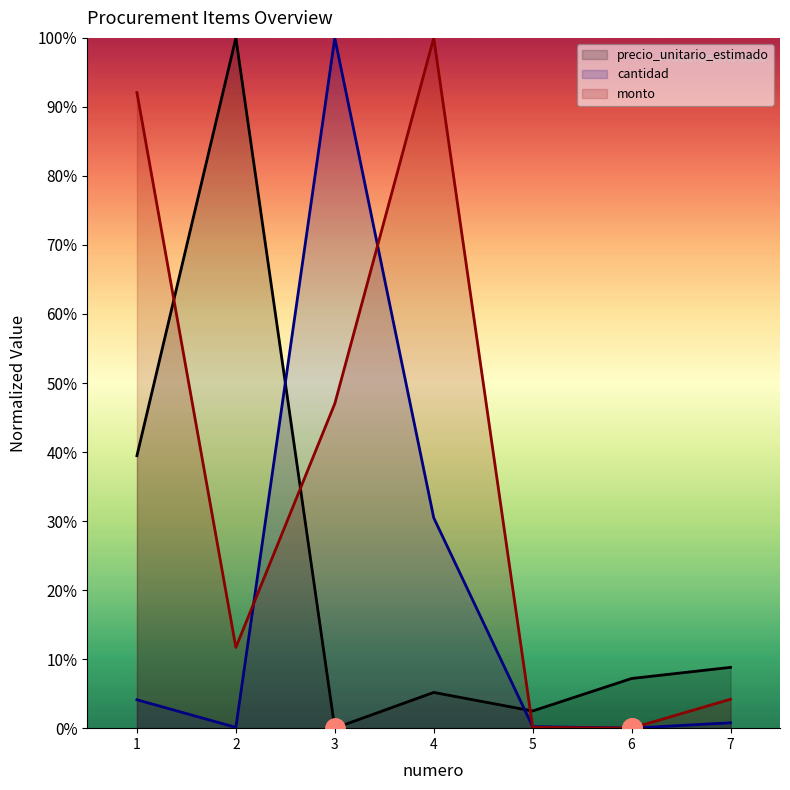

How many times do cantidad and monto cross each other?

3